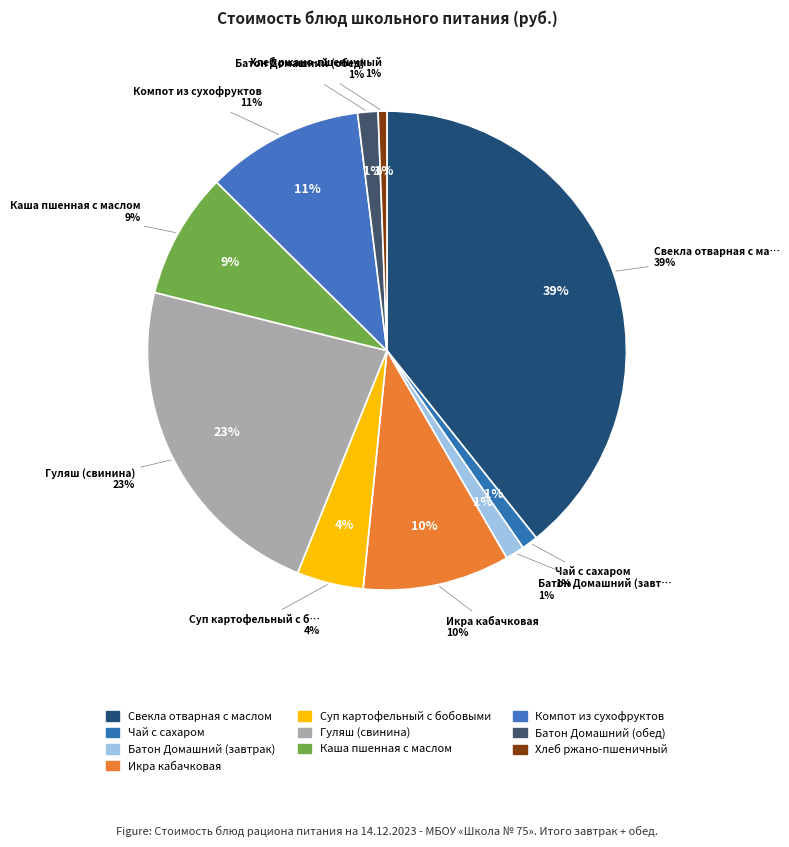

The Компот из сухофруктов slice represents 11% of the pie. True or false?

True